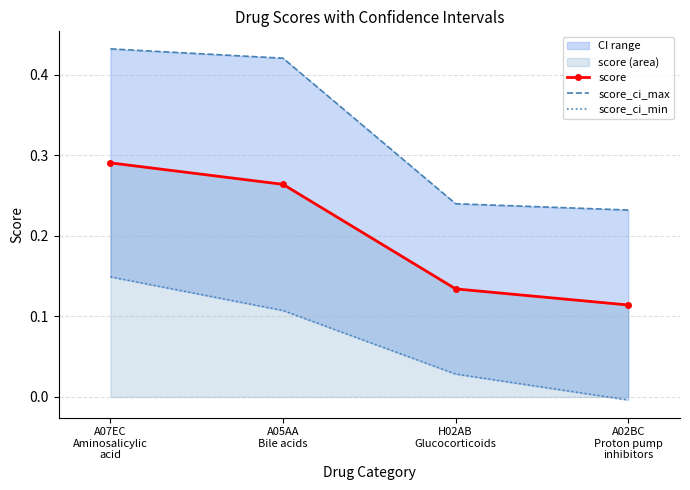

What value does the score series have at H02AB
Glucocorticoids?

0.1